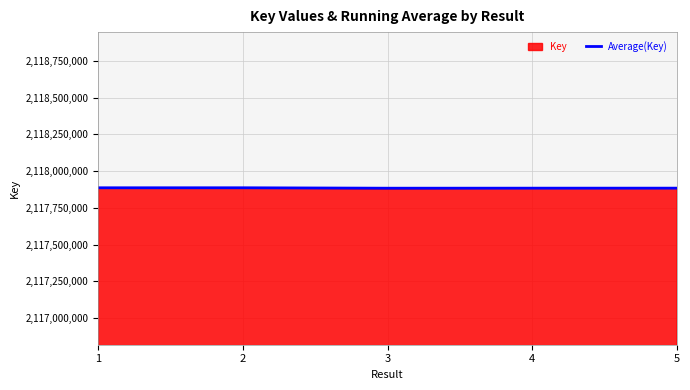

The value of Average(Key) at 2 is 2117886836.0. True or false?

True